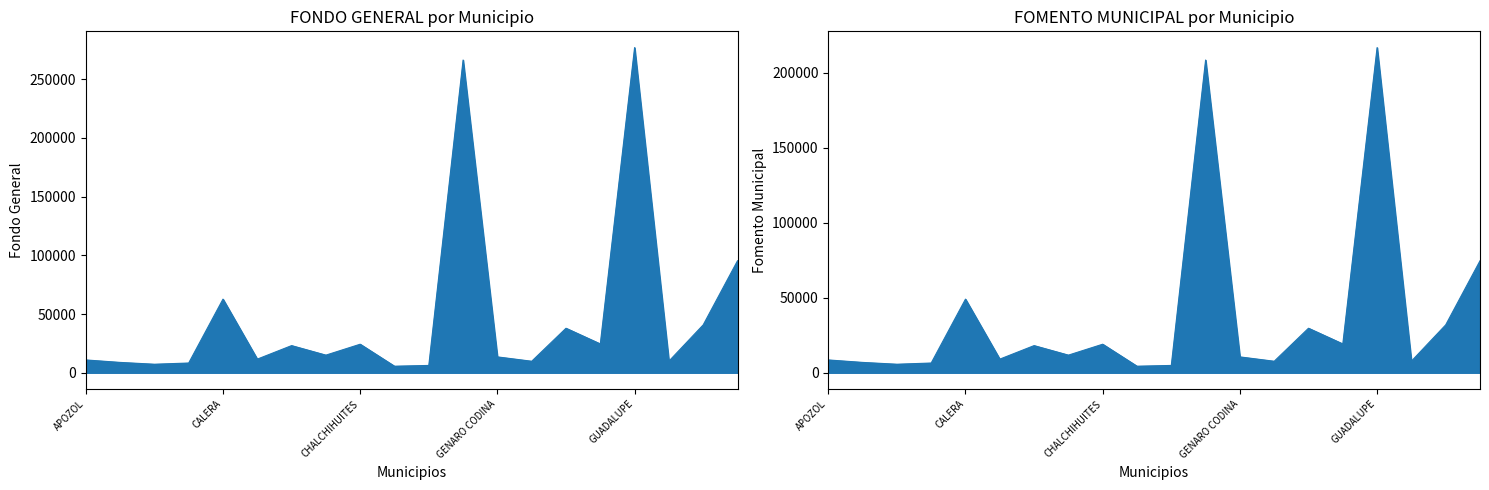

List the series in order of their overall mean, highest first.

FONDO GENERAL, FOMENTO MUNICIPAL